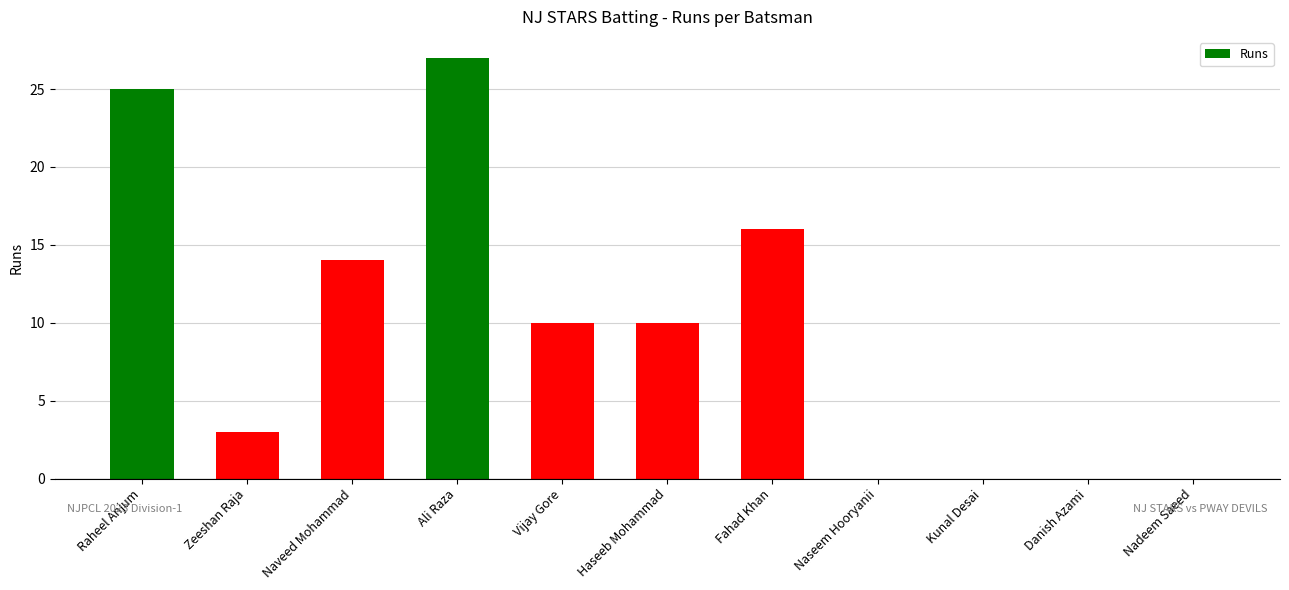

True or false: the data shows -11 at Kunal Desai.

False